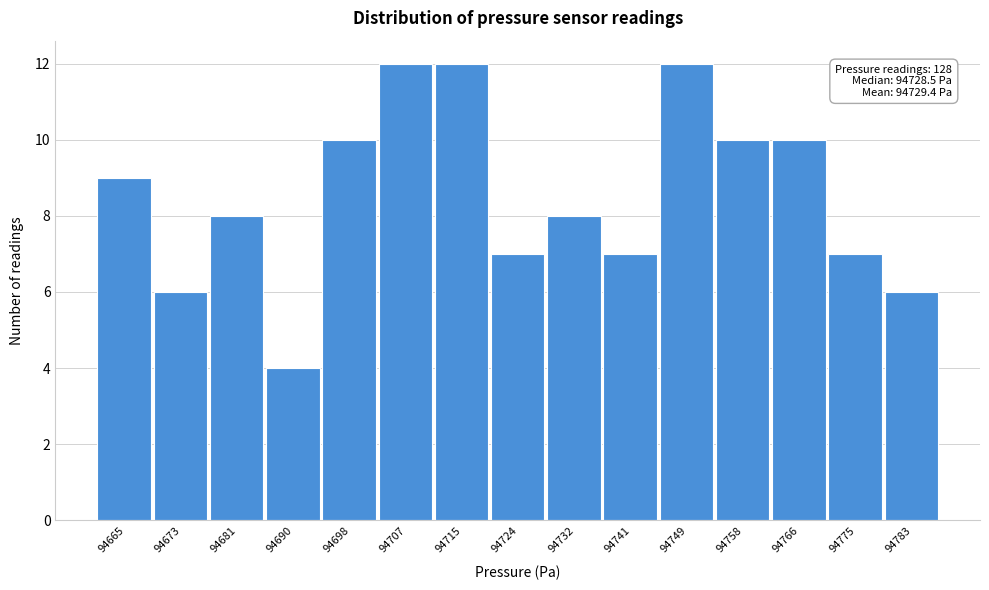

Reading left to right, what are all the values shown in this chart?

9	6	8	4	10	12	12	7	8	7	12	10	10	7	6